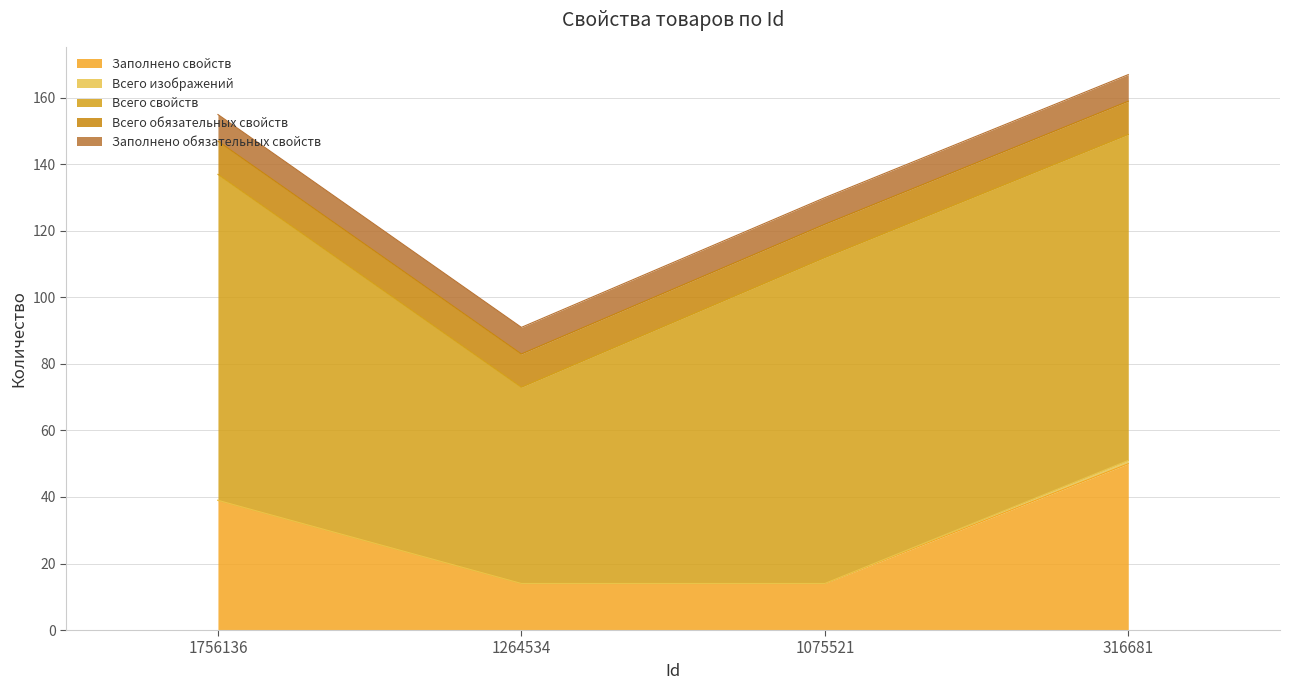

Where is Всего изображений nearest to the value 0?

1756136